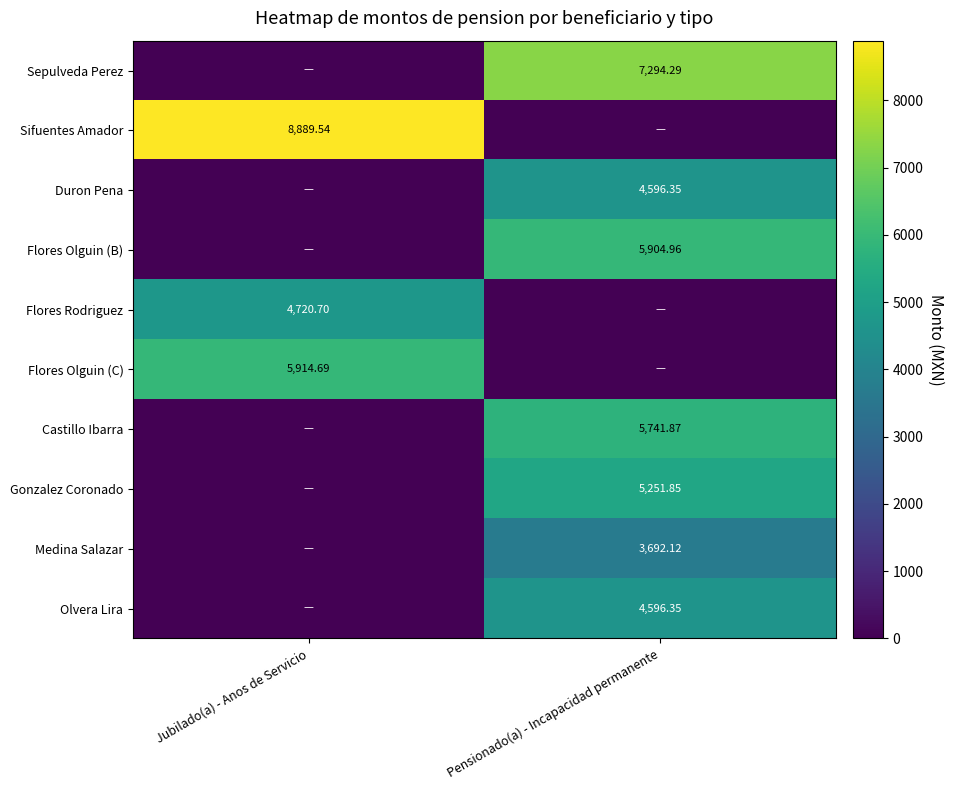

Is it true that Duron Pena equals 0.0 at Jubilado(a) - Anos de Servicio?

True